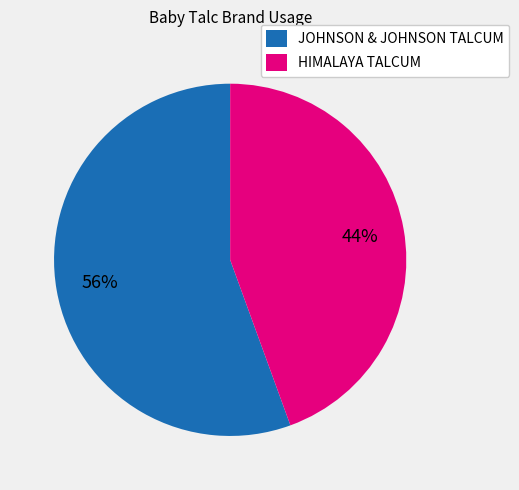

What is the largest slice in the pie chart?

JOHNSON & JOHNSON TALCUM